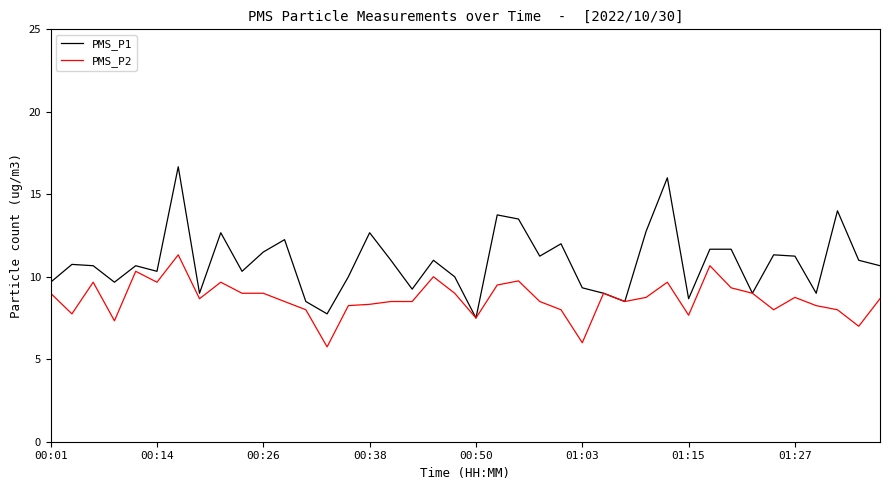

What is the average value of the PMS_P2 series?

8.7